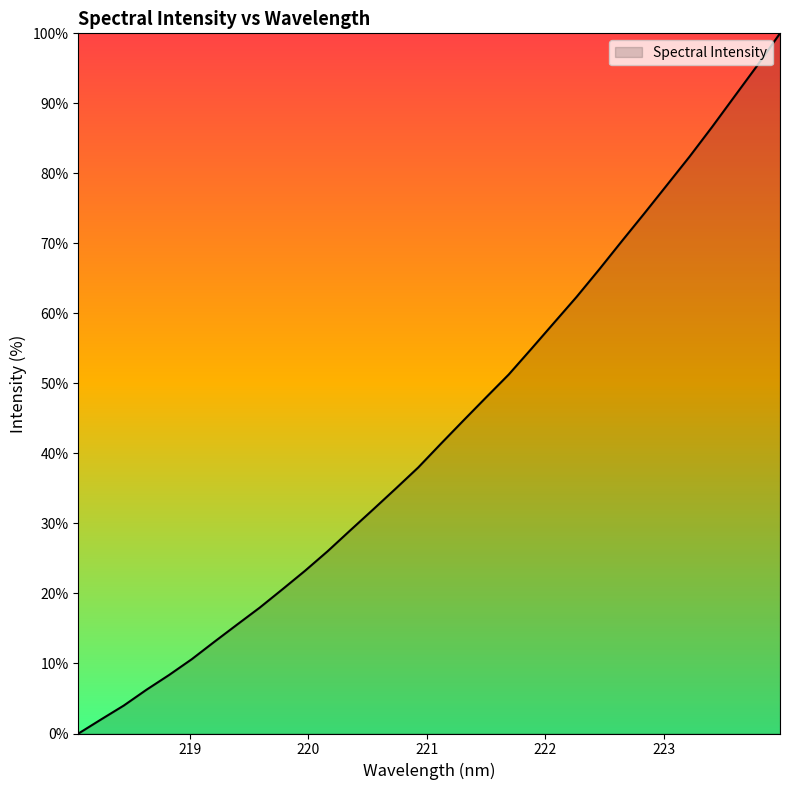

What is the maximum value shown in the chart?

100.0